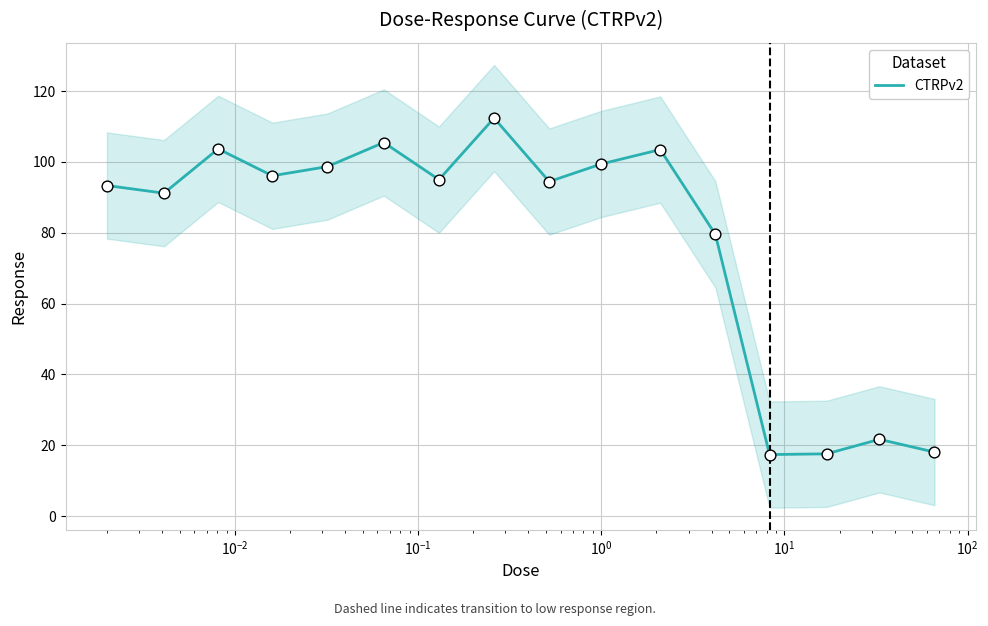

What is the highest value of the CTRPv2 series?

112.4